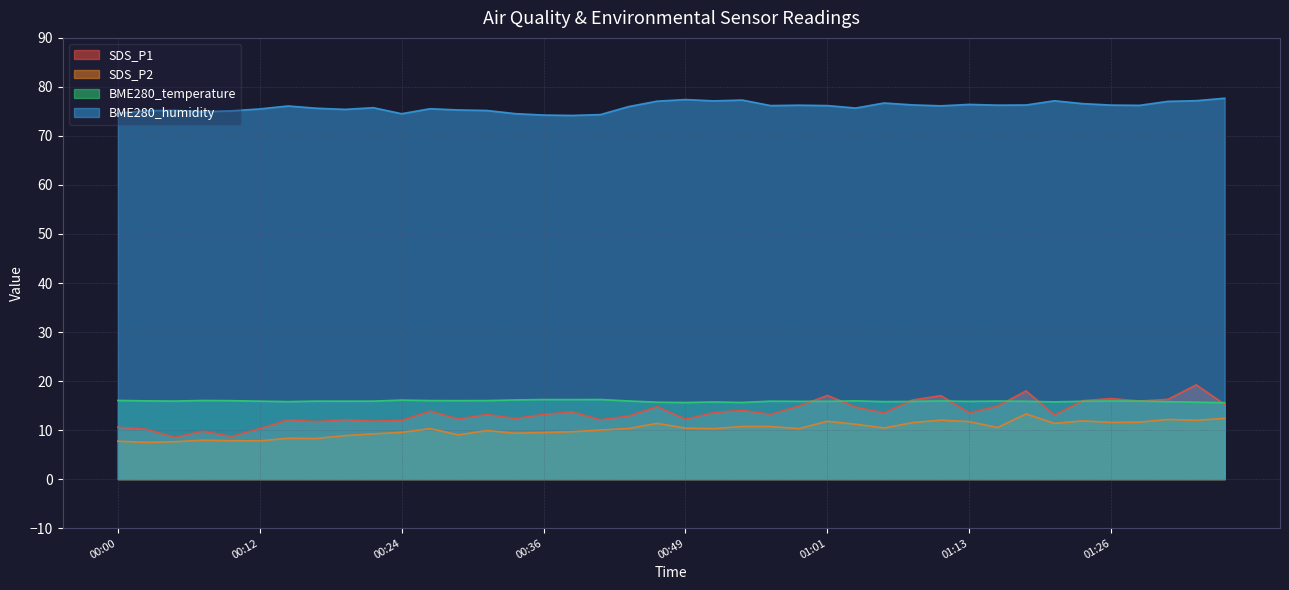

True or false: SDS_P1 and BME280_humidity cross at least once.

False